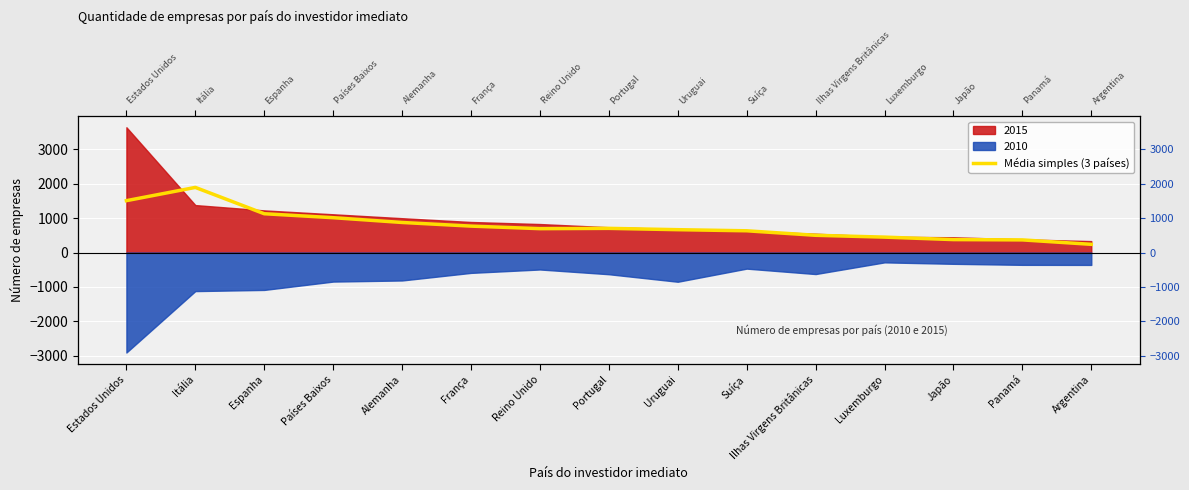

True or false: the data has more than 1 interior local peaks.

True